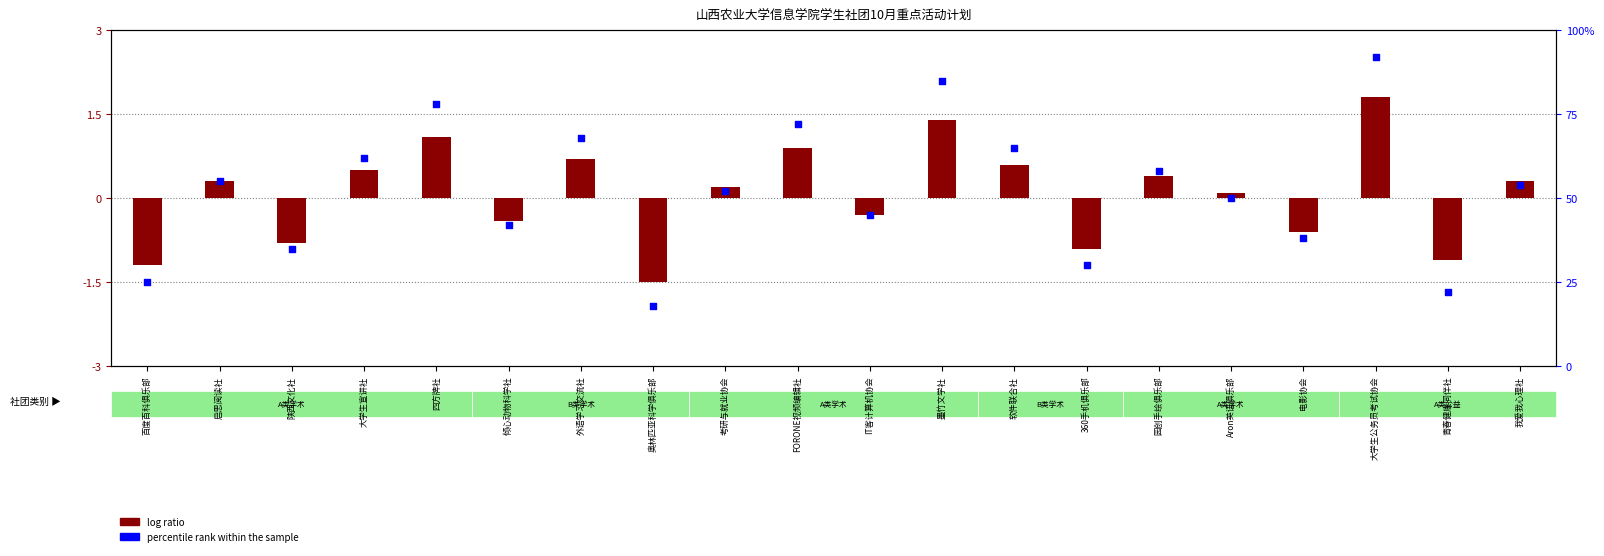

Which series has the widest spread of Y values?

percentile rank within the sample